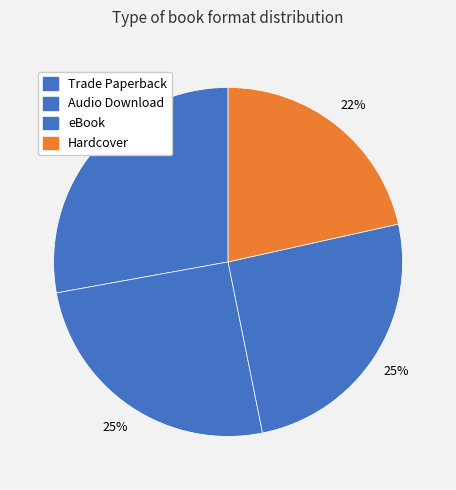

What is the largest slice in the pie chart?

Trade Paperback